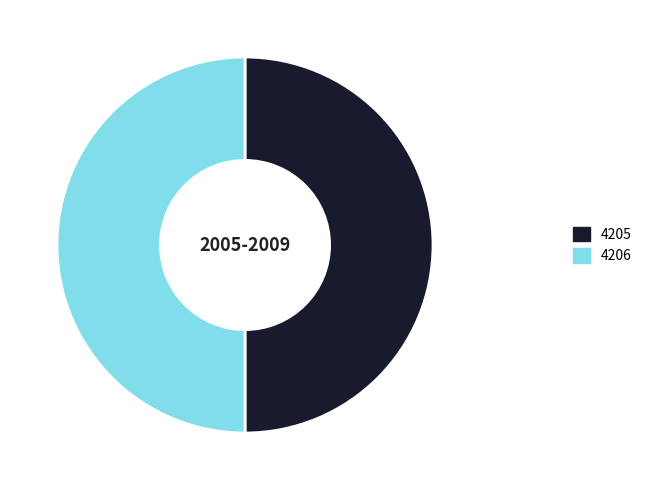

Is it true that 4205 is 50% of the pie?

True